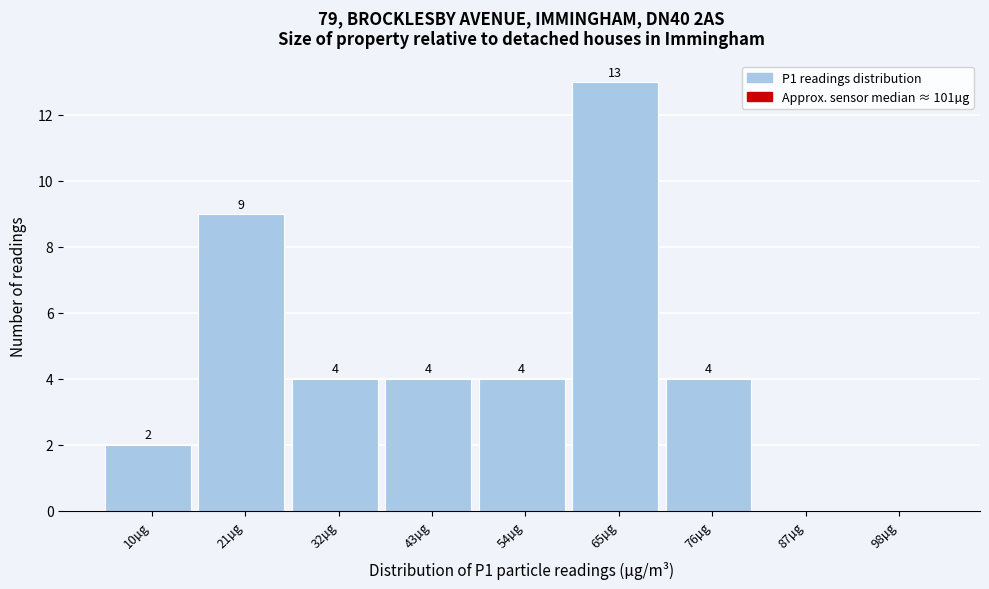

Reading left to right, list all the values displayed in this chart.

10µg=2	21µg=9	32µg=4	43µg=4	54µg=4	65µg=13	76µg=4	87µg=0	98µg=0